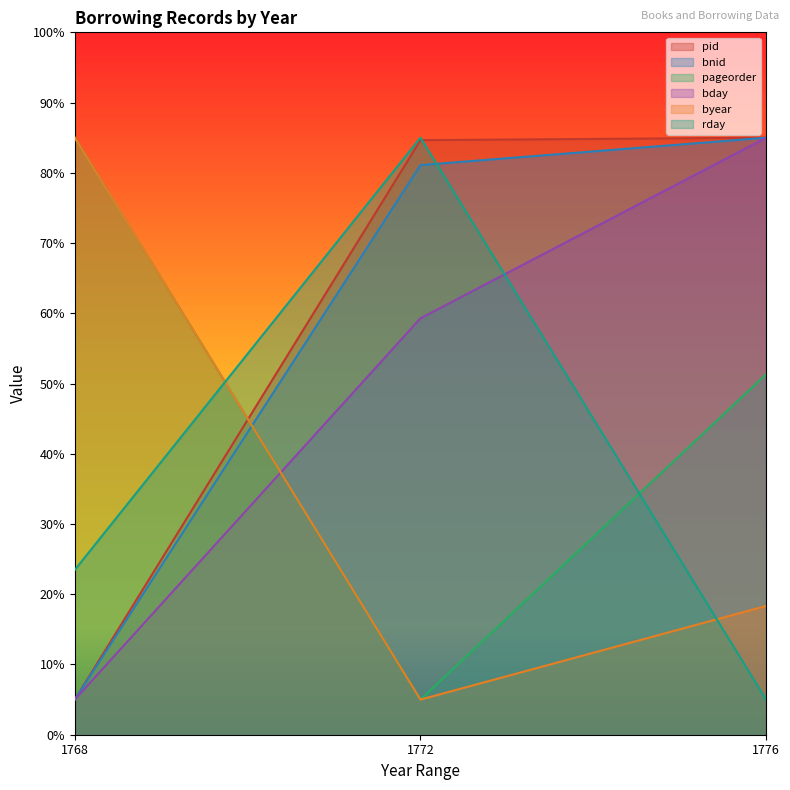

Is it true that pageorder equals 17.1 at 1776?

False